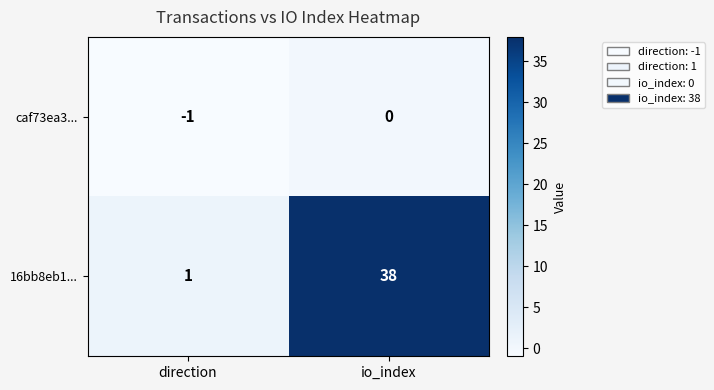

List the series in order of their peak value, lowest first.

caf73ea3..., 16bb8eb1...